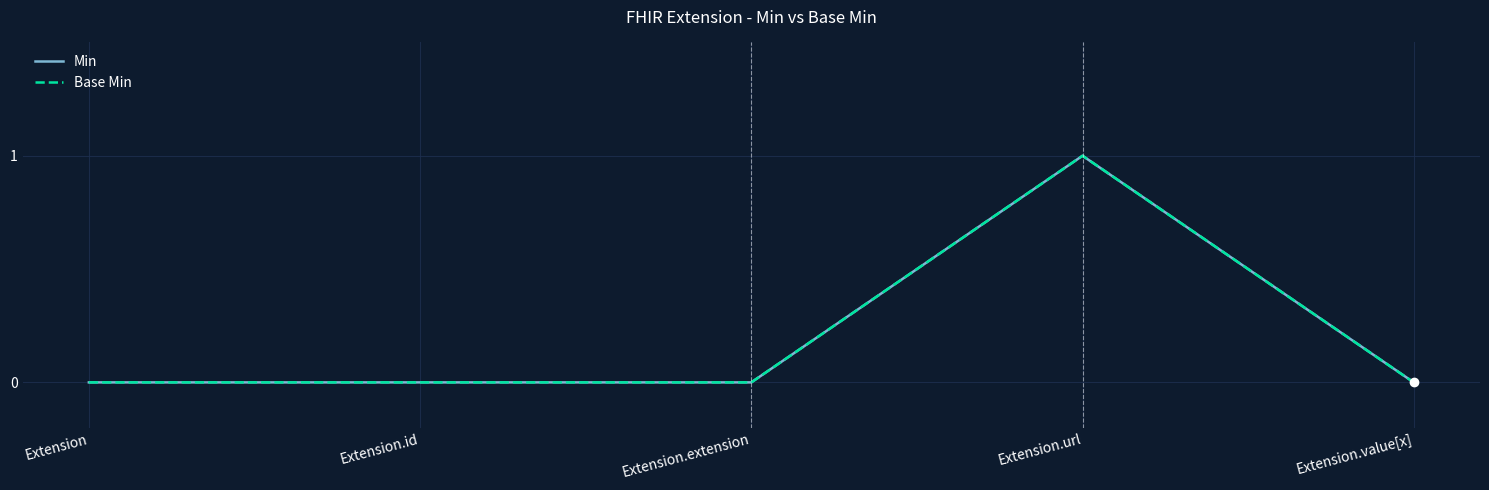

Does the chart display data point markers on the line(s)?

No